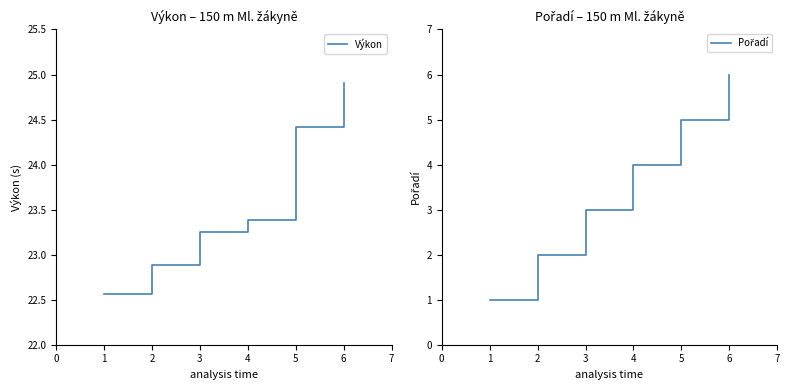

Does the chart have visible grid lines?

No